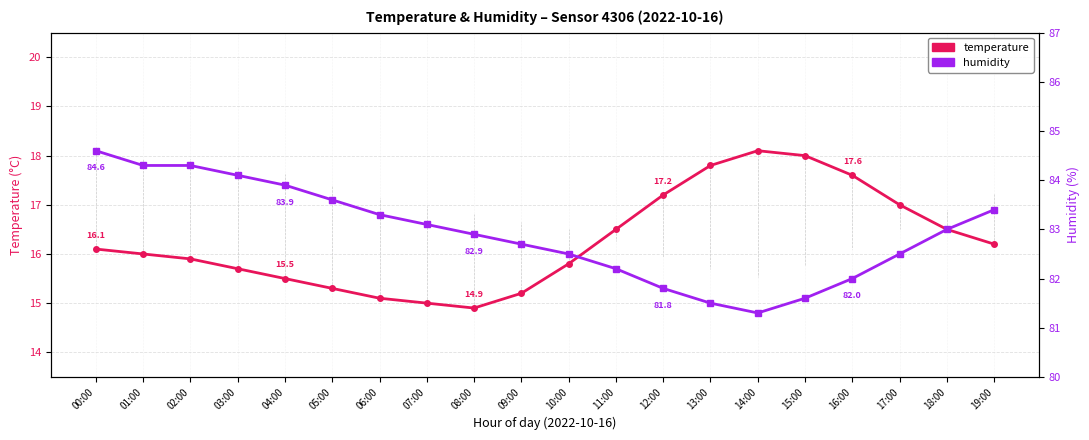

True or false: temperature and humidity intersect in this chart.

False